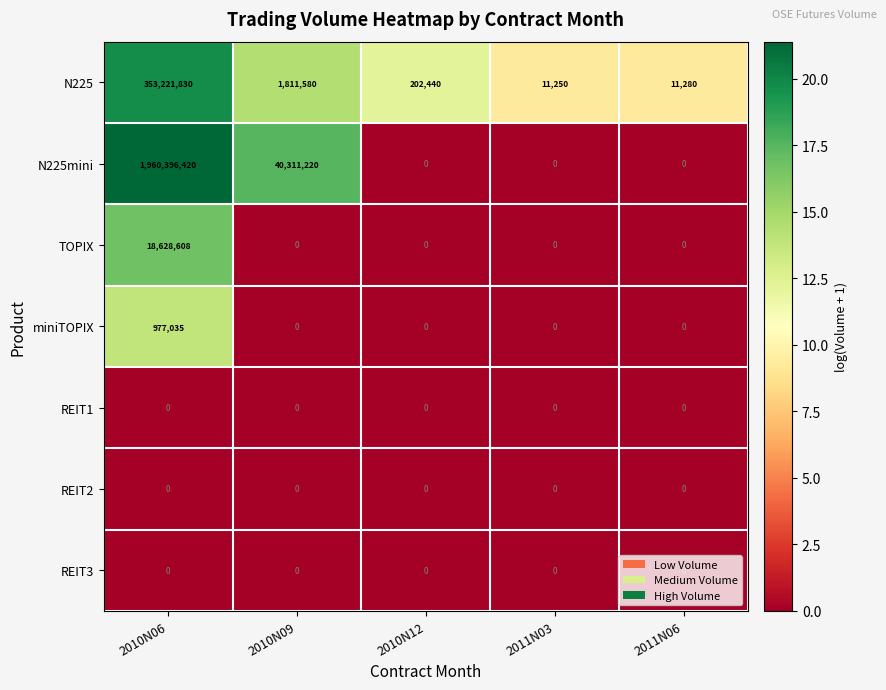

Count the number of categories in the chart.

5